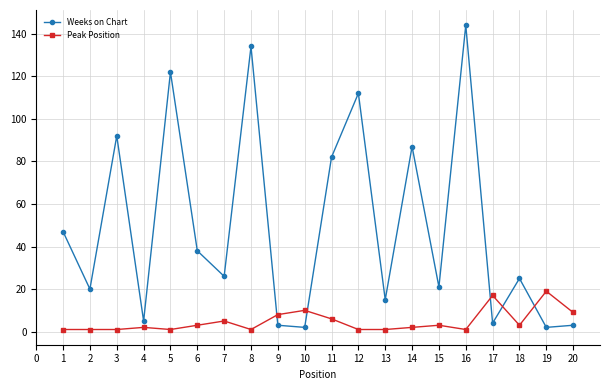

Which label corresponds to the largest value in the chart?

16